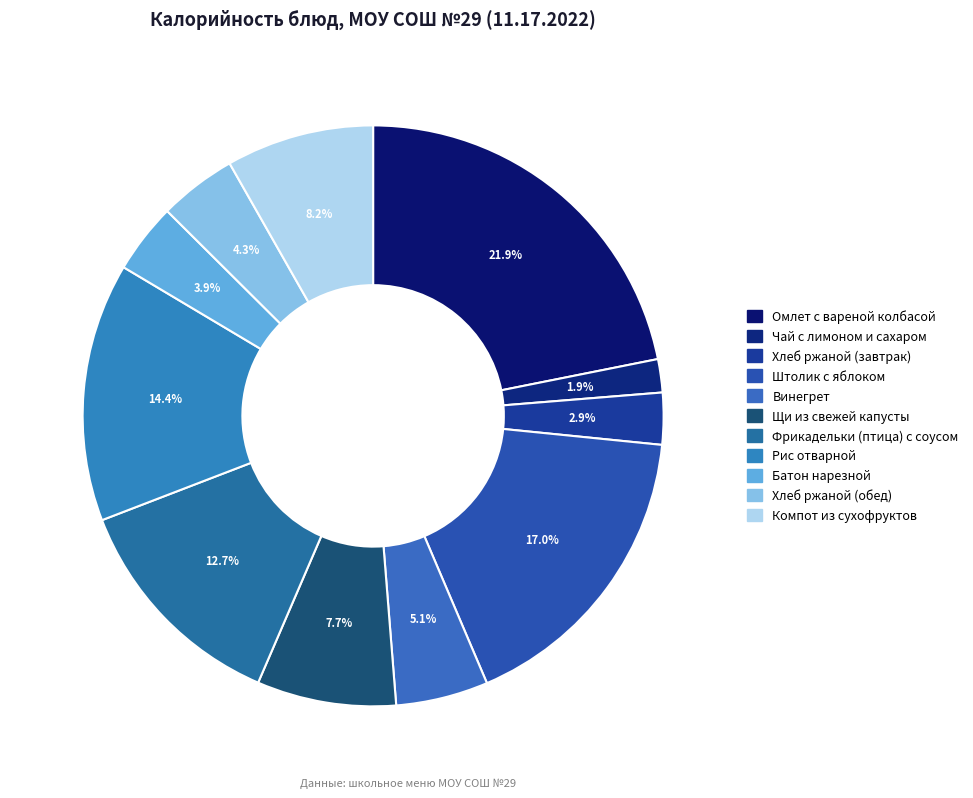

Rank the categories by value from lowest to highest.

Чай с лимоном и сахаром, Хлеб ржаной (завтрак), Батон нарезной, Хлеб ржаной (обед), Винегрет, Щи из свежей капусты, Компот из сухофруктов, Фрикадельки (птица) с соусом, Рис отварной, Штолик с яблоком, Омлет с вареной колбасой